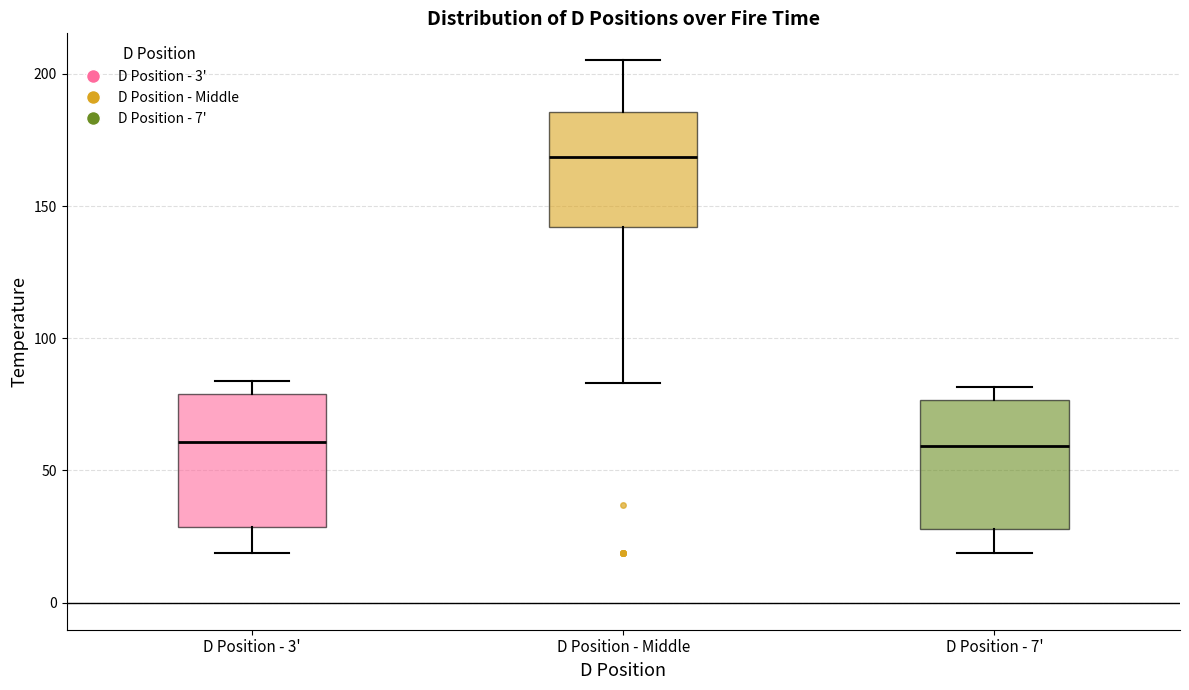

Which box's median line is the highest?

D Position - Middle